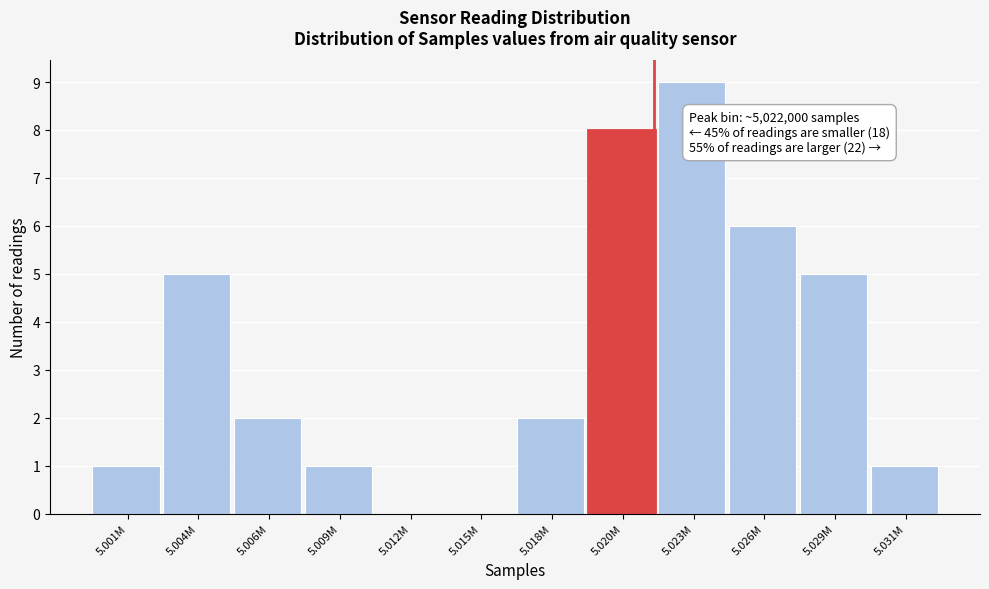

Reading left to right, transcribe all the data shown in this chart.

5.001M=1	5.004M=5	5.006M=2	5.009M=1	5.012M=0	5.015M=0	5.018M=2	5.020M=8	5.023M=9	5.026M=6	5.029M=5	5.031M=1